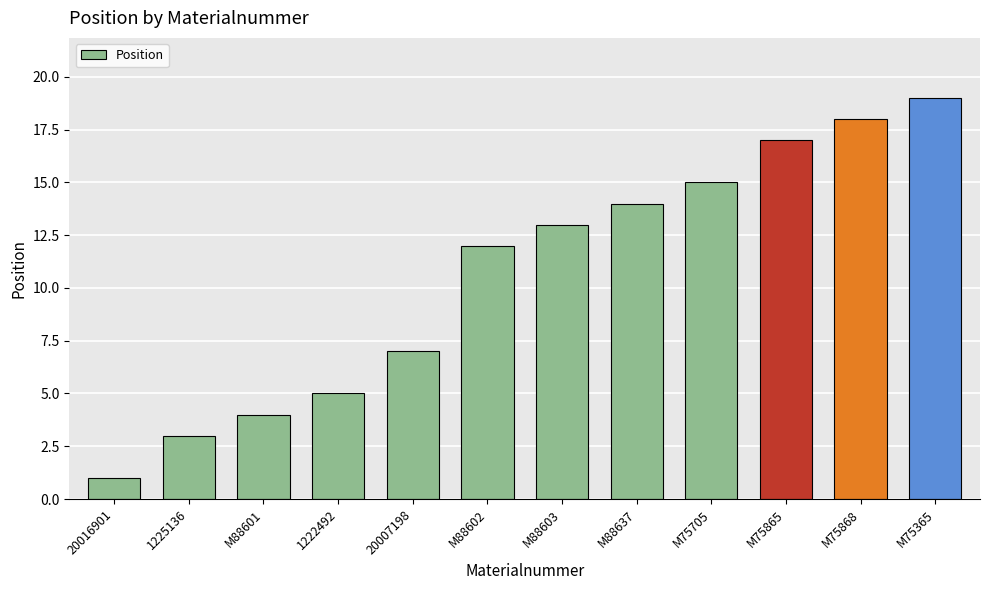

What is the label of the 1st bar from the left?

20016901